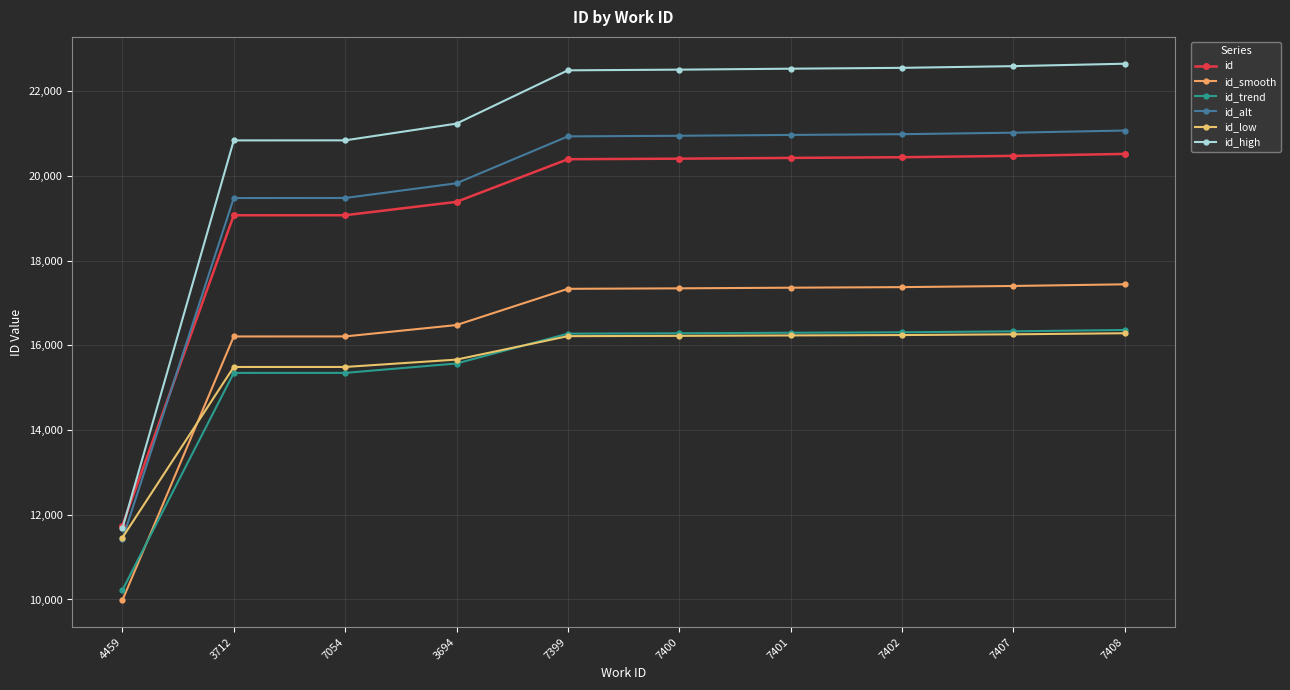

What is the difference between the highest and lowest values at 7400?

6282.8